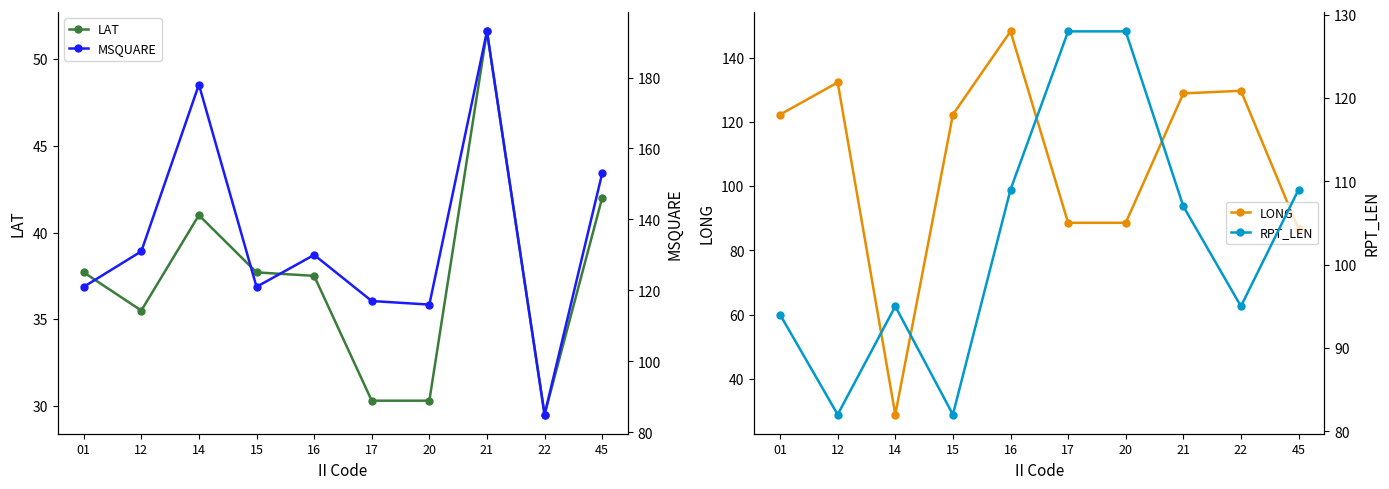

Where does the LAT series first go above 37?

01